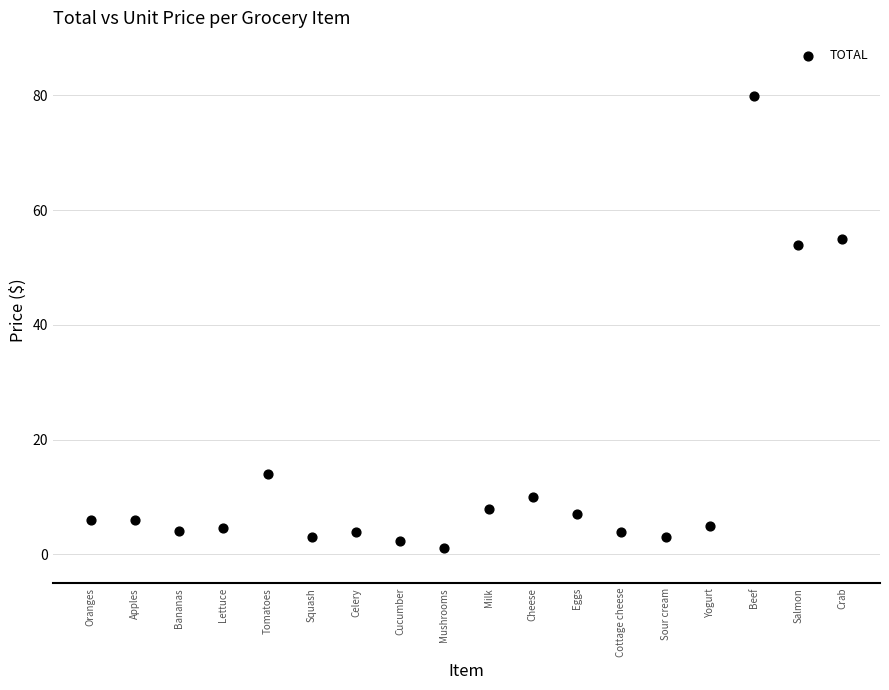

What is the range of Y values (max minus min)?

78.8